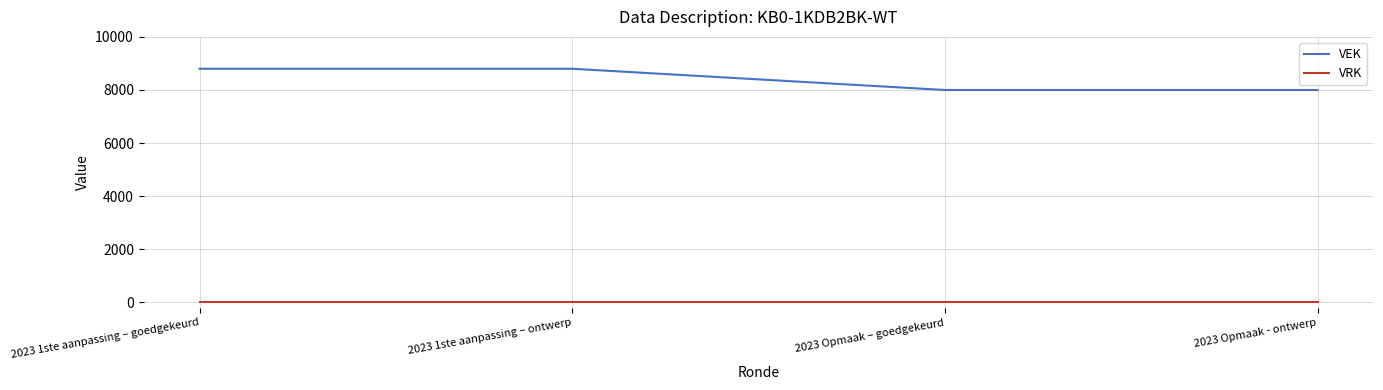

Is it true that VRK equals 0 at 2023 Opmaak – goedgekeurd?

True